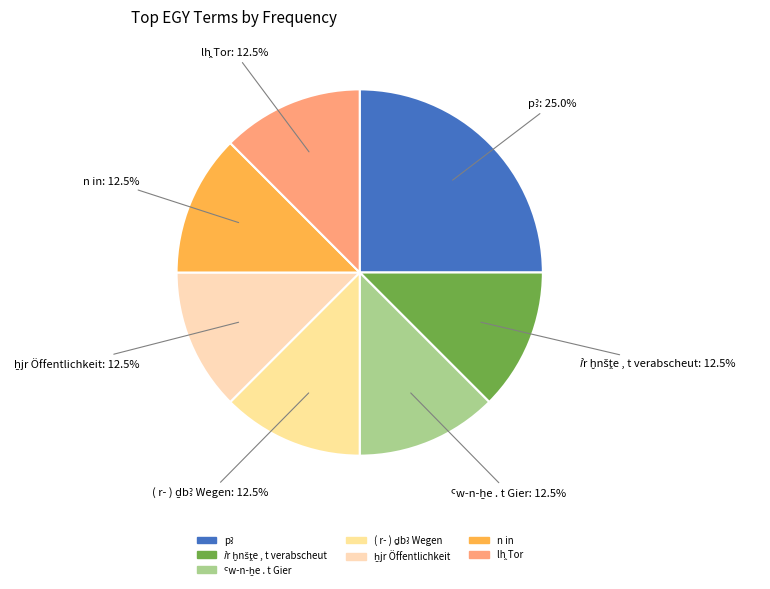

Is n in the majority of the pie?

No